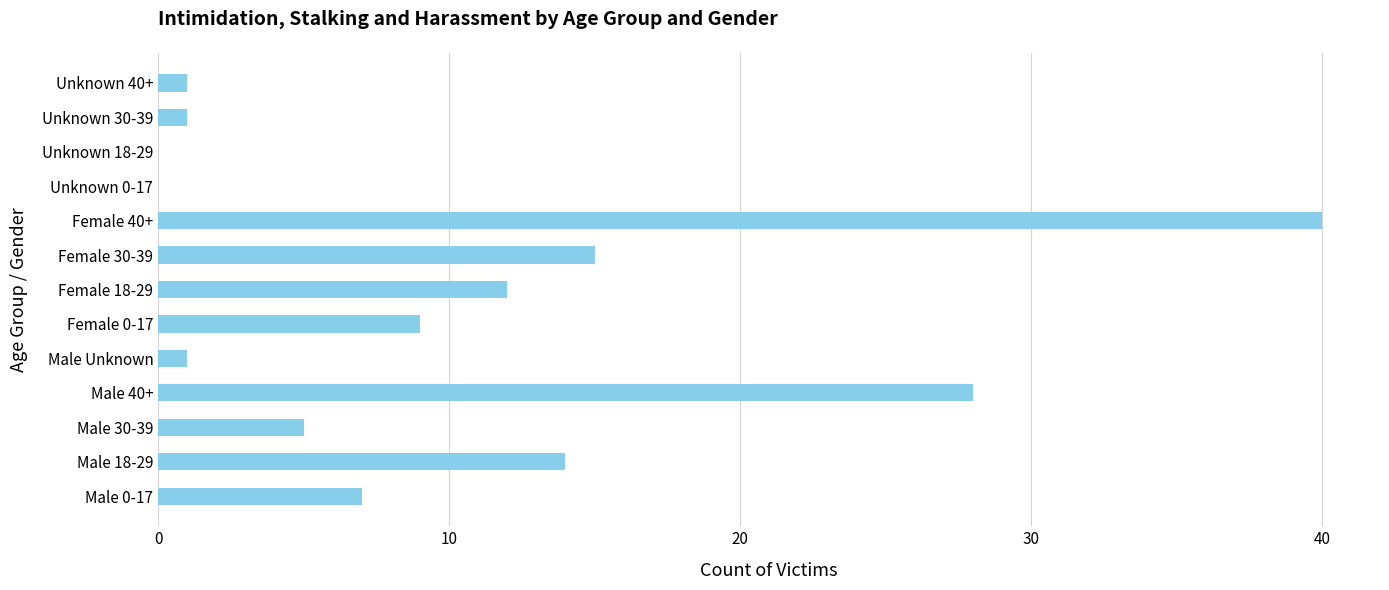

Reading bottom to top, extract all data points from this chart.

Male 0-17=7	Male 18-29=14	Male 30-39=5	Male 40+=28	Male Unknown=1	Female 0-17=9	Female 18-29=12	Female 30-39=15	Female 40+=40	Unknown 0-17=0	Unknown 18-29=0	Unknown 30-39=1	Unknown 40+=1